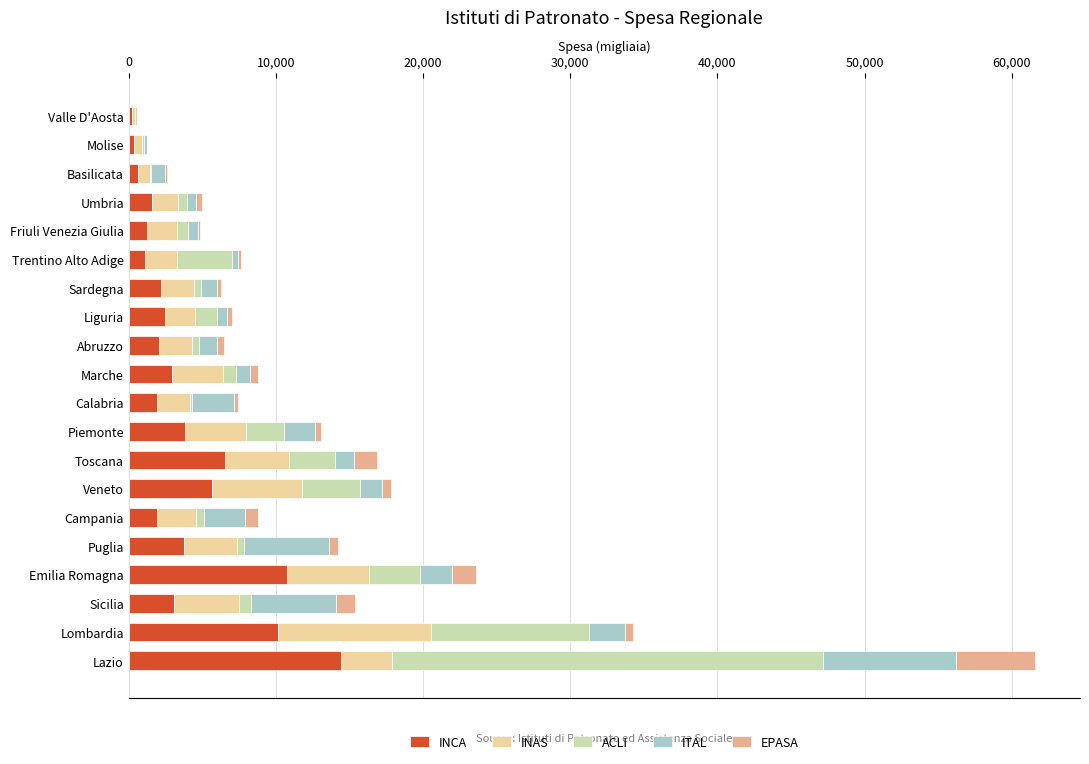

At which label does INCA reach its peak?

Lazio